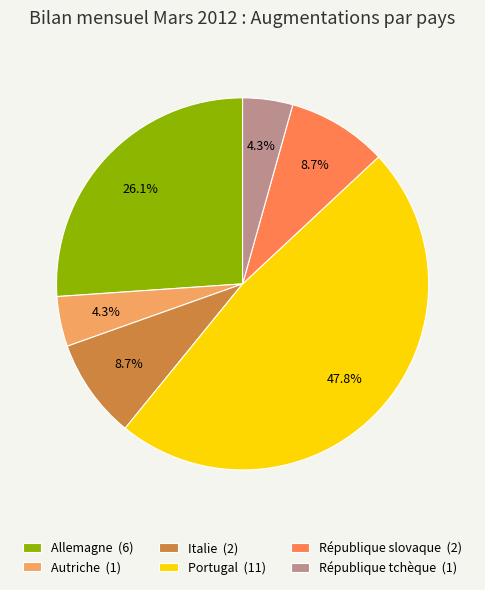

To the nearest percent, what portion does Allemagne represent?

26%